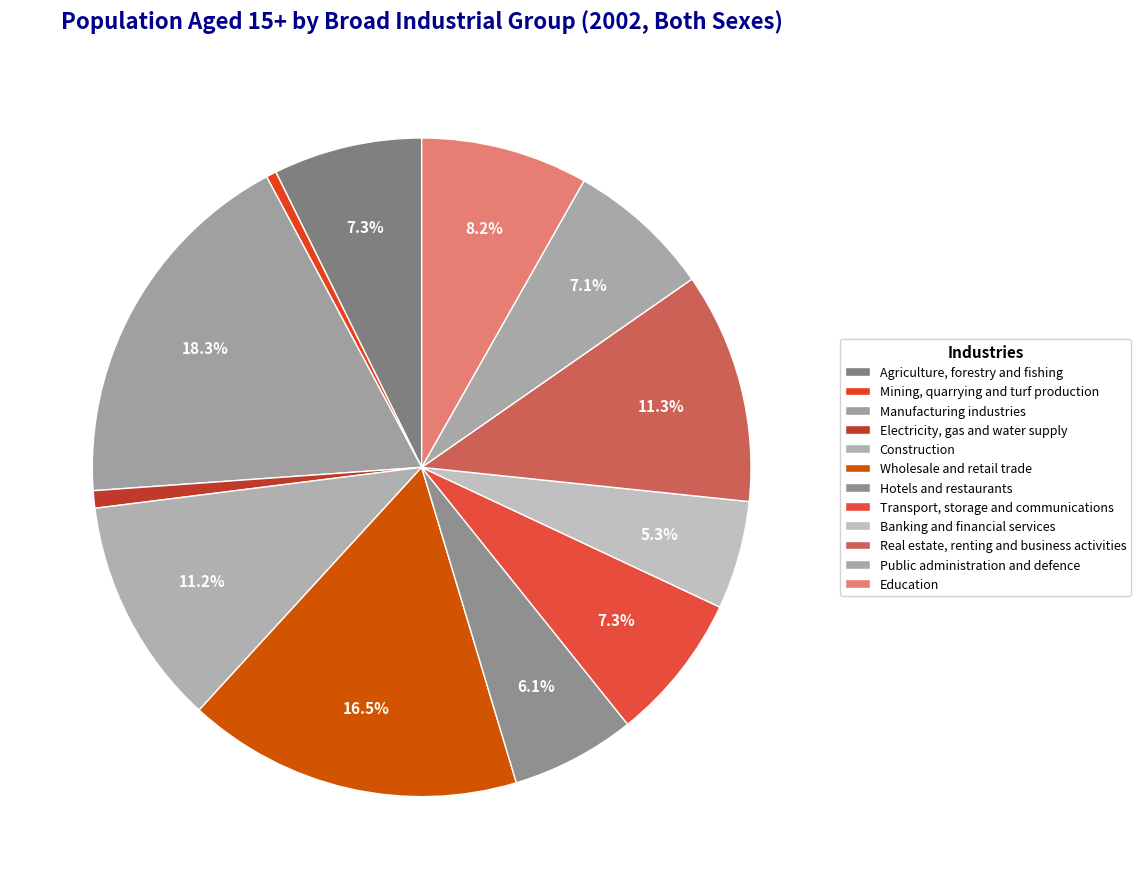

What portion of the pie excludes Manufacturing industries?

81.7%